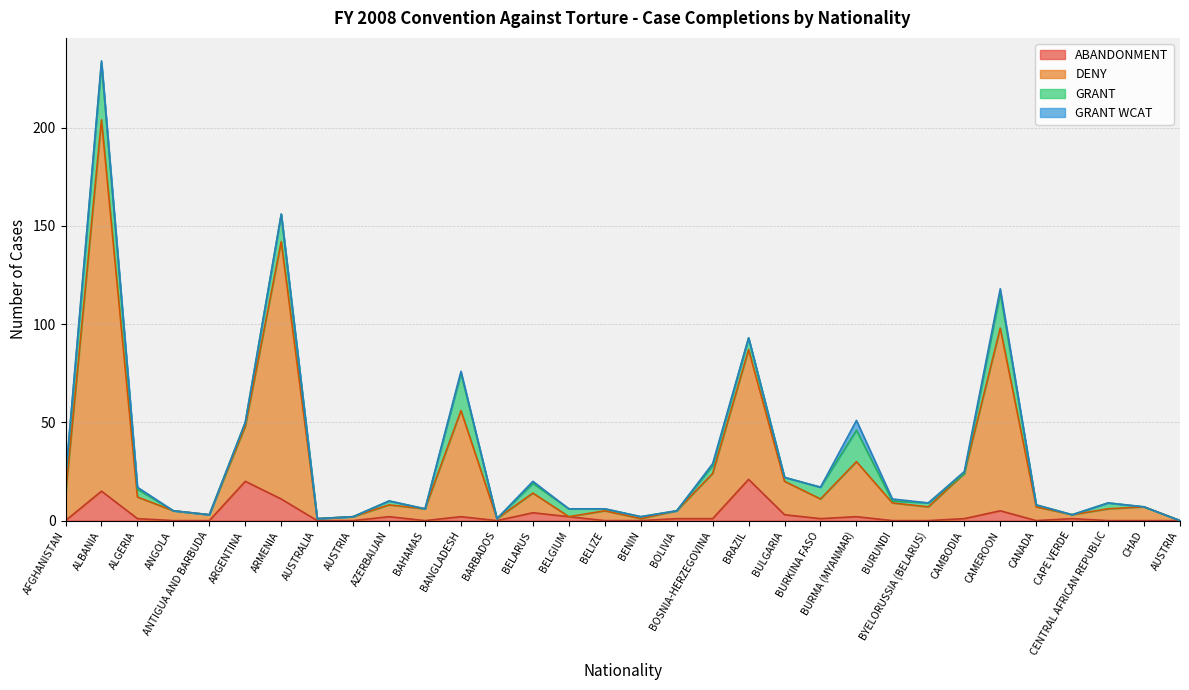

What are all the series names shown in the legend?

ABANDONMENT, DENY, GRANT, GRANT WCAT